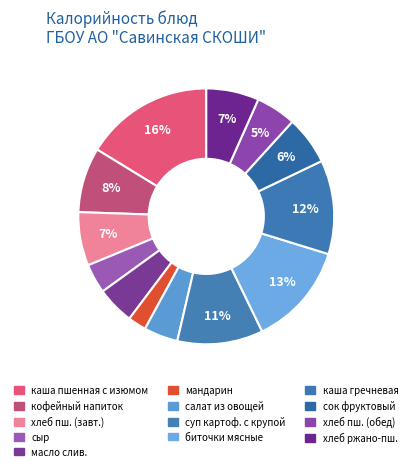

How many segments does this pie chart have?

13